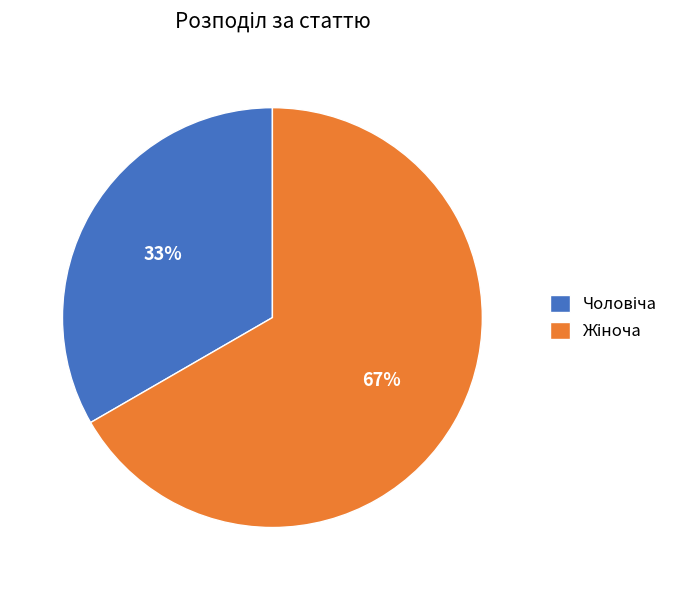

To the nearest percent, what is the average slice percentage?

50%